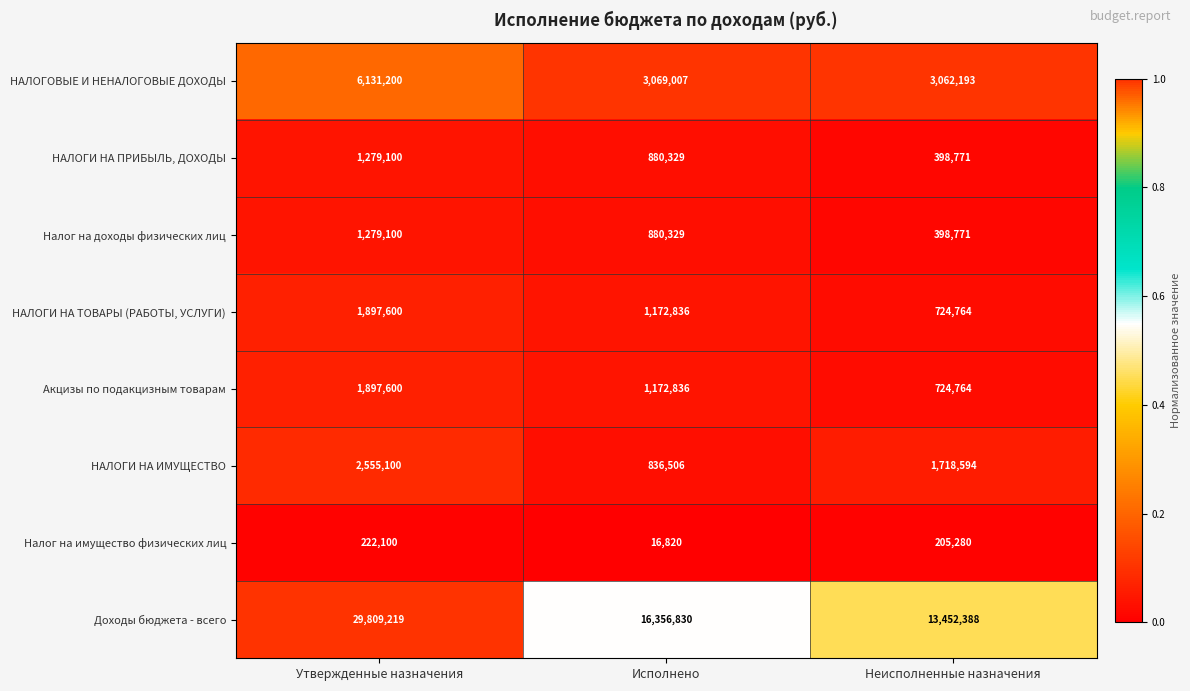

Which series has the widest spread of values?

Доходы бюджета - всего